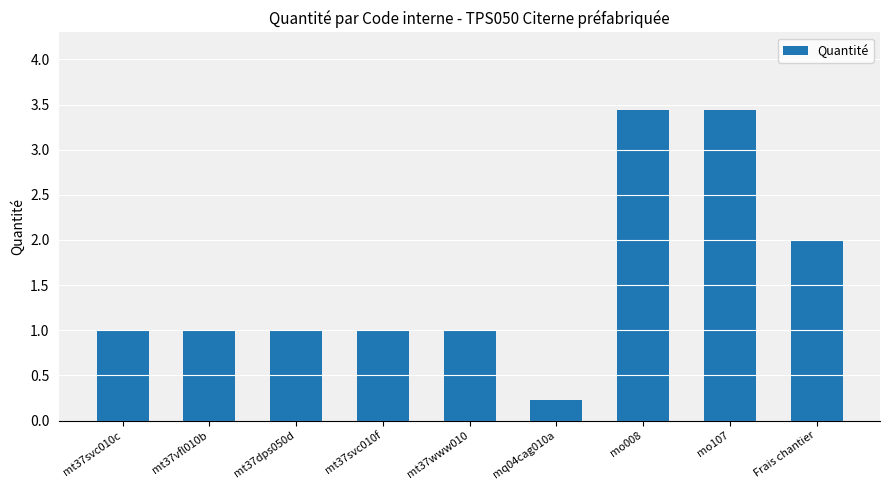

What is the value of the 4th bar from the left?

1.0